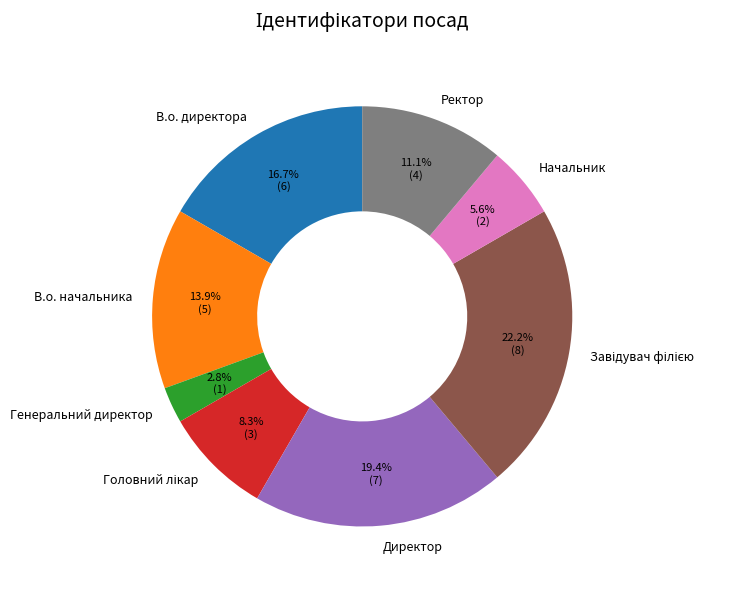

What is the ratio of the value at В.о. начальника to the value at Начальник?

2.5